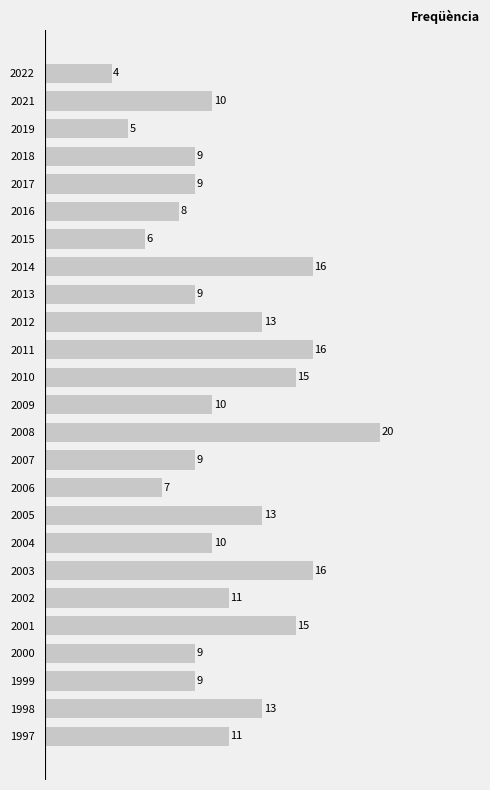

Are the bars horizontal?

Yes